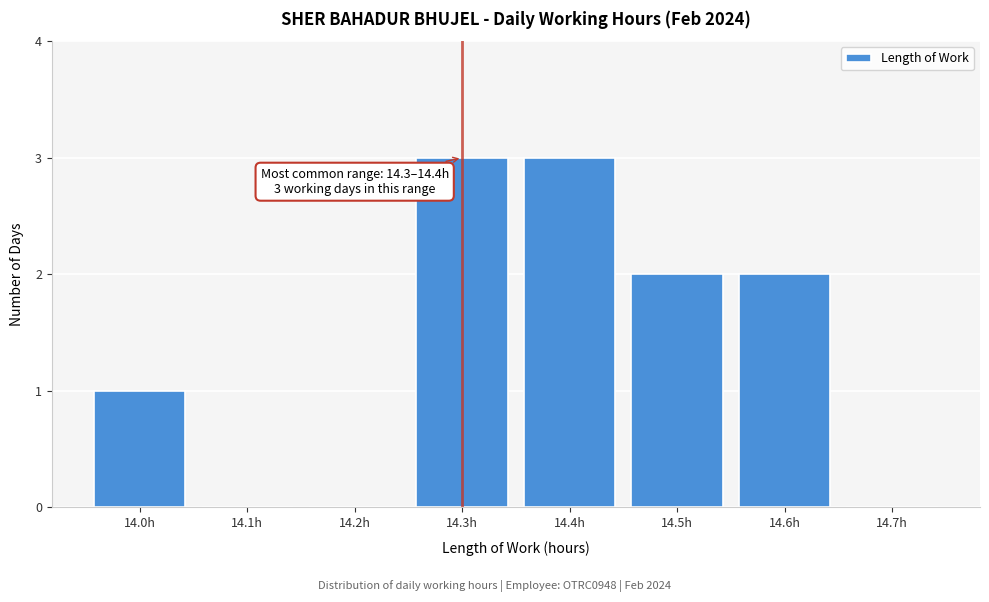

Reading left to right, list all the values displayed in this chart.

14.0h=1	14.1h=0	14.2h=0	14.3h=3	14.4h=3	14.5h=2	14.6h=2	14.7h=0